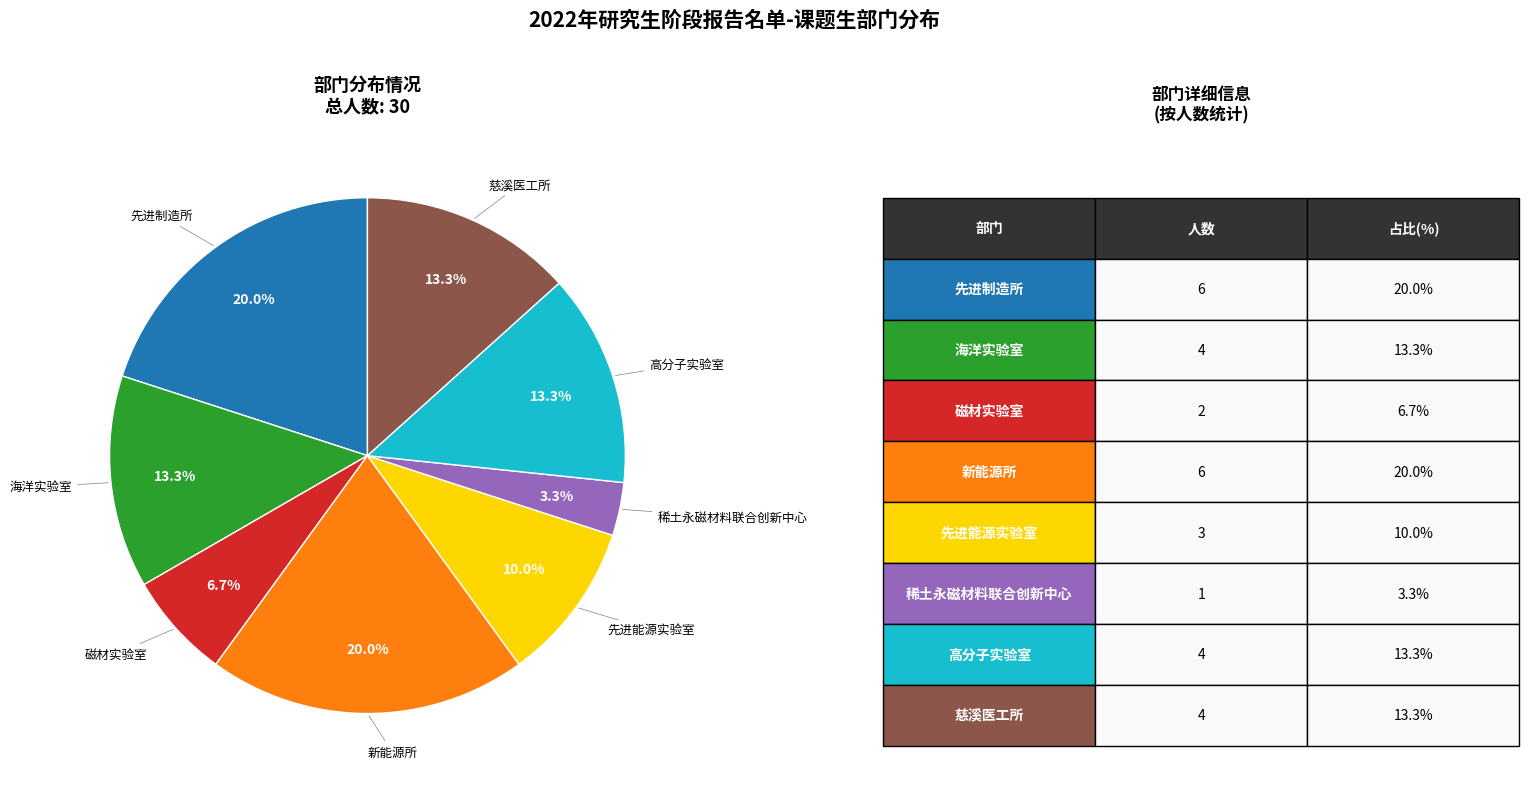

How many slices are in this pie chart?

8